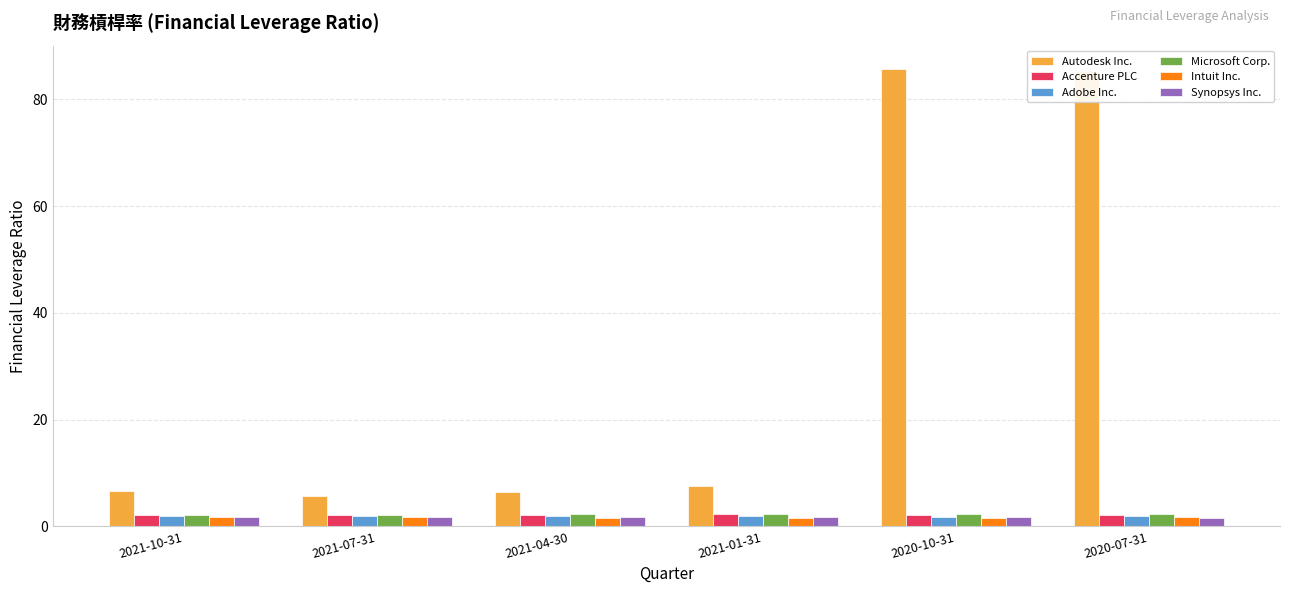

Between 2021-07-31 and 2020-07-31, which series saw the biggest shift?

Autodesk Inc.